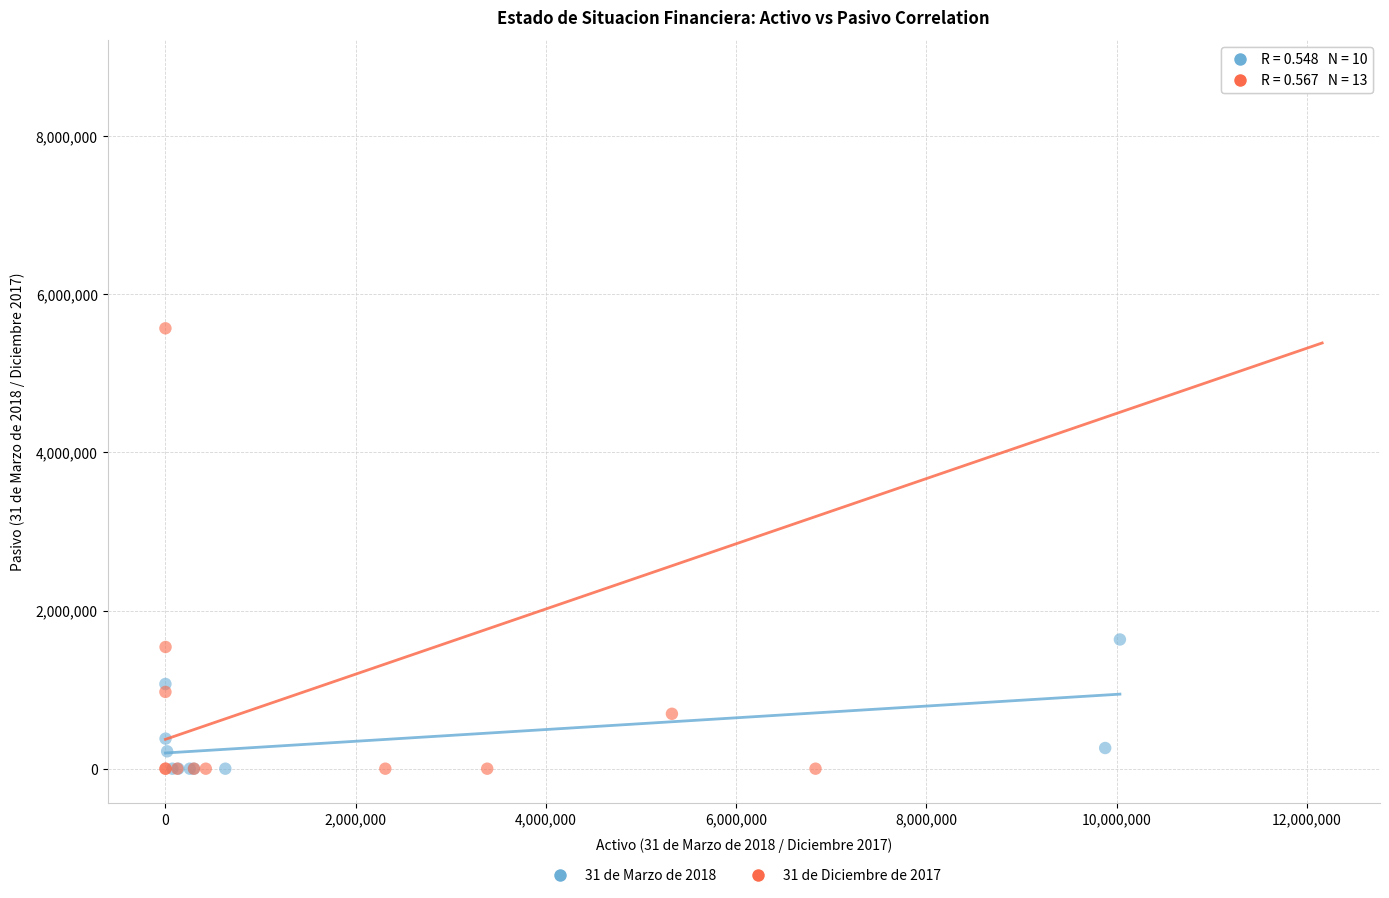

Which series has the widest spread of Y values?

31 de Diciembre de 2017